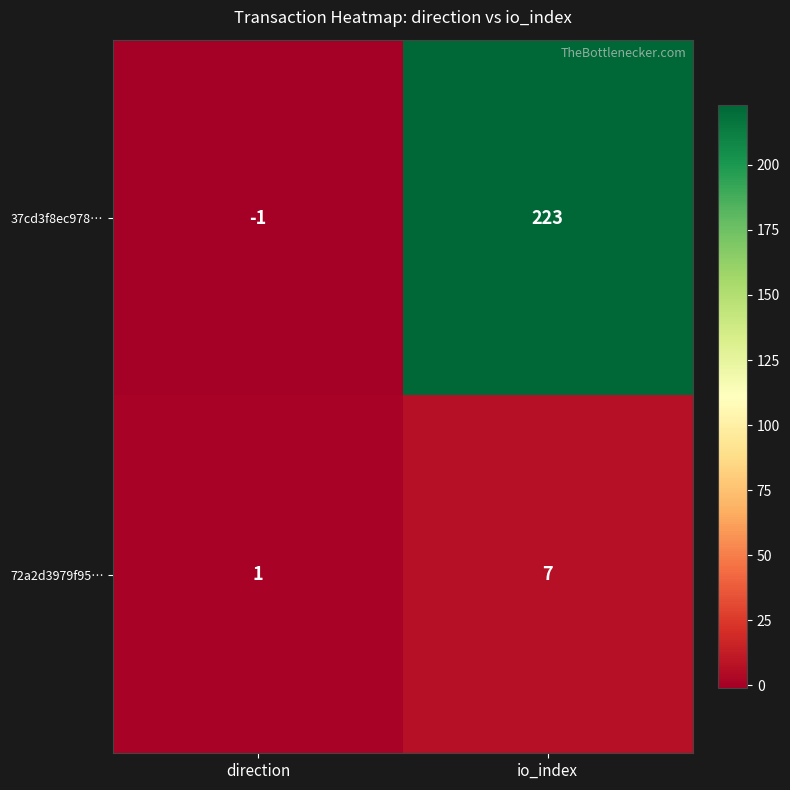

The 72a2d3979f95… series shows 1 at direction. True or false?

True